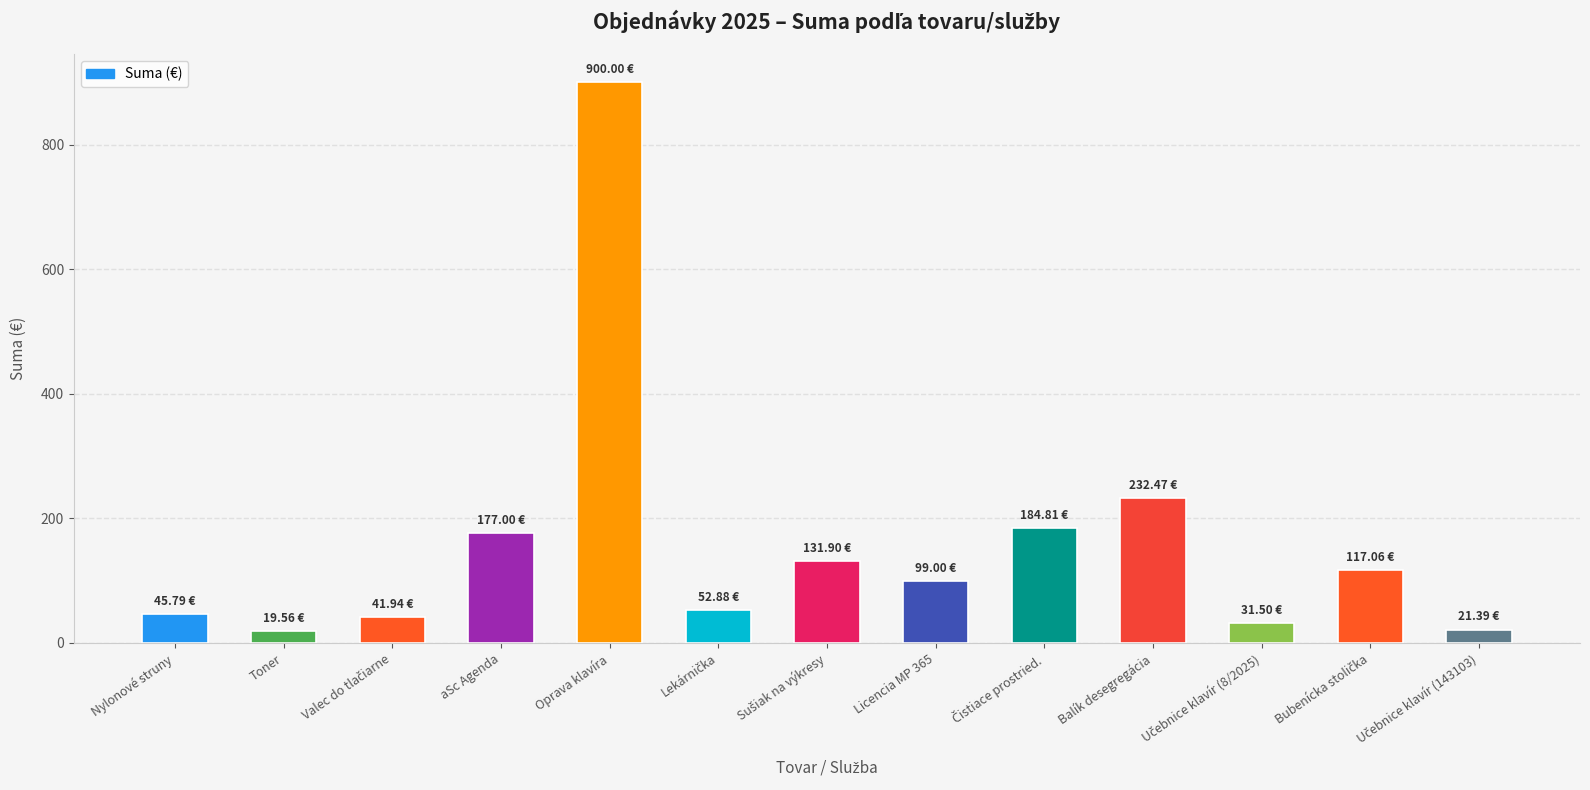

What is the difference between the maximum and minimum values?

880.4